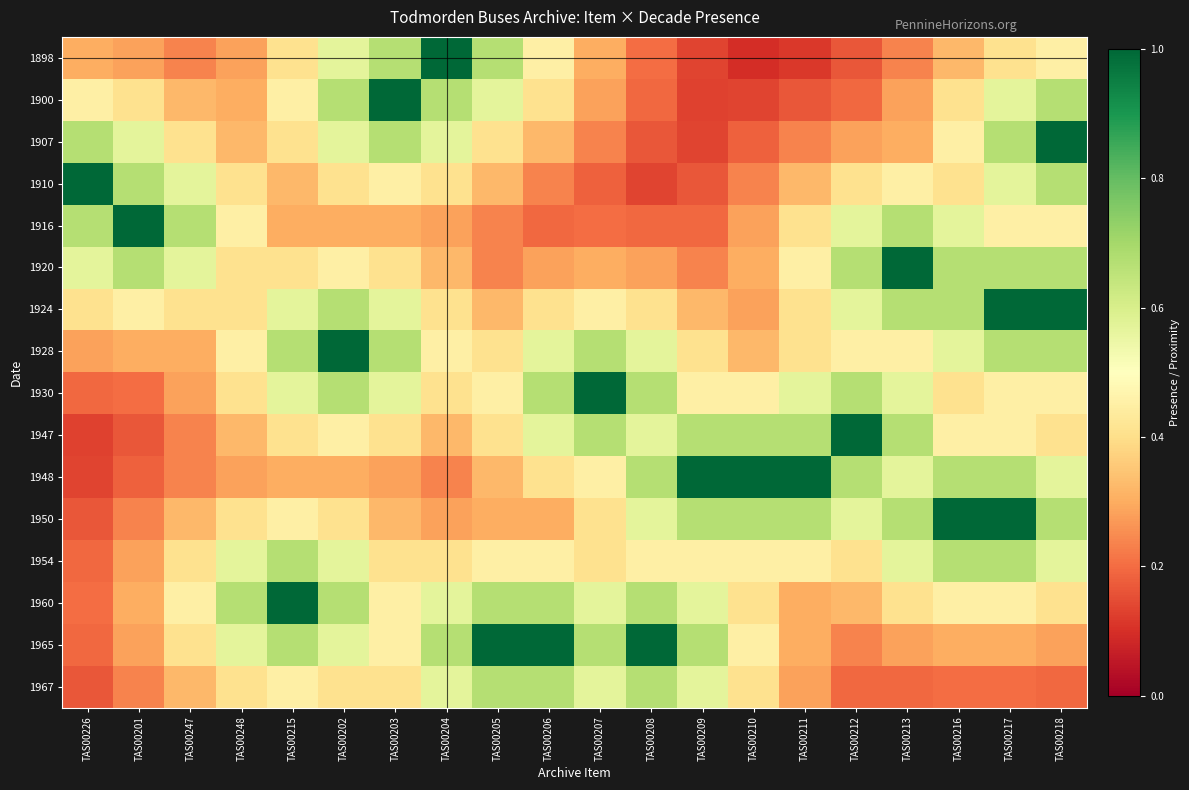

What is the difference between the highest and lowest values at TAS00202?

0.7